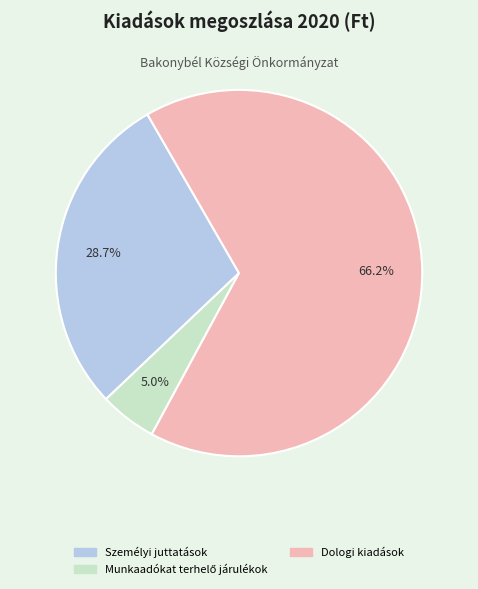

How many slices are in this pie chart?

3